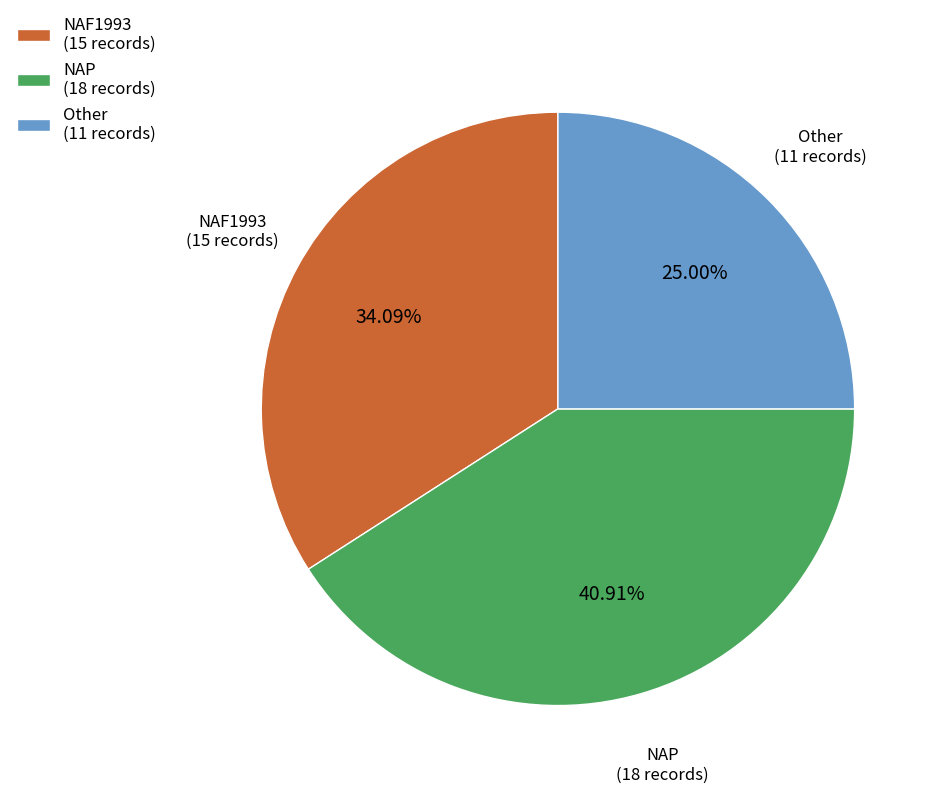

Do NAF1993 and Other together represent more than half of the pie?

Yes